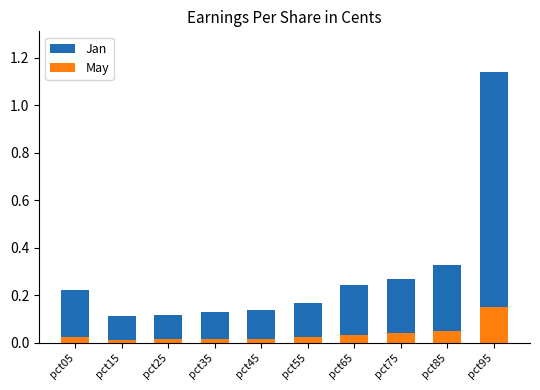

How many Jan values are between 0 and 1?

9